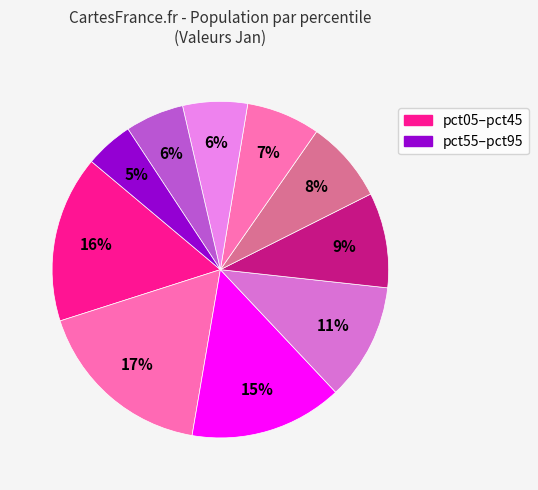

Count the number of slices in the pie.

10